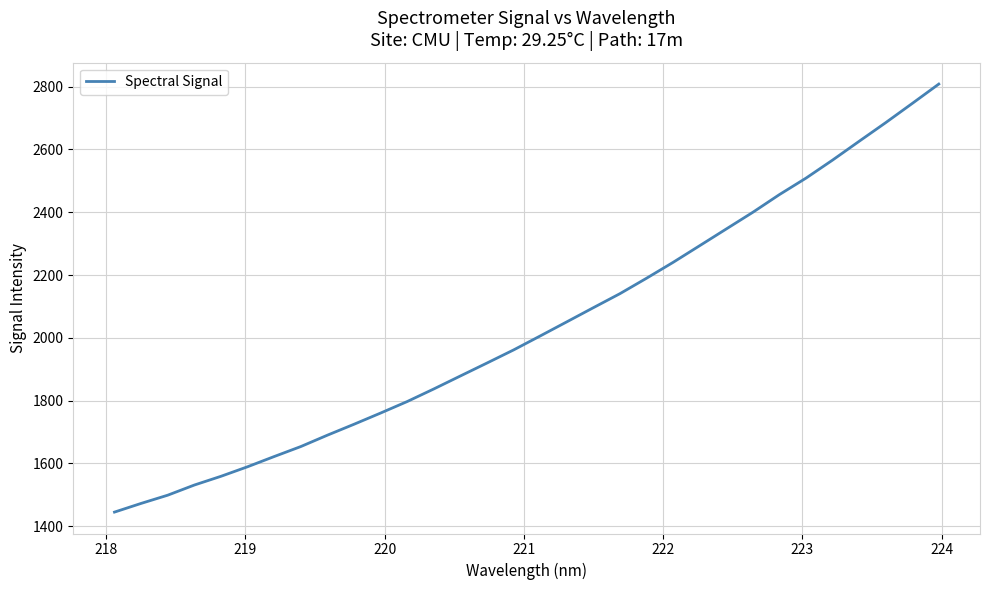

What is the difference between the maximum and minimum values?

1363.4